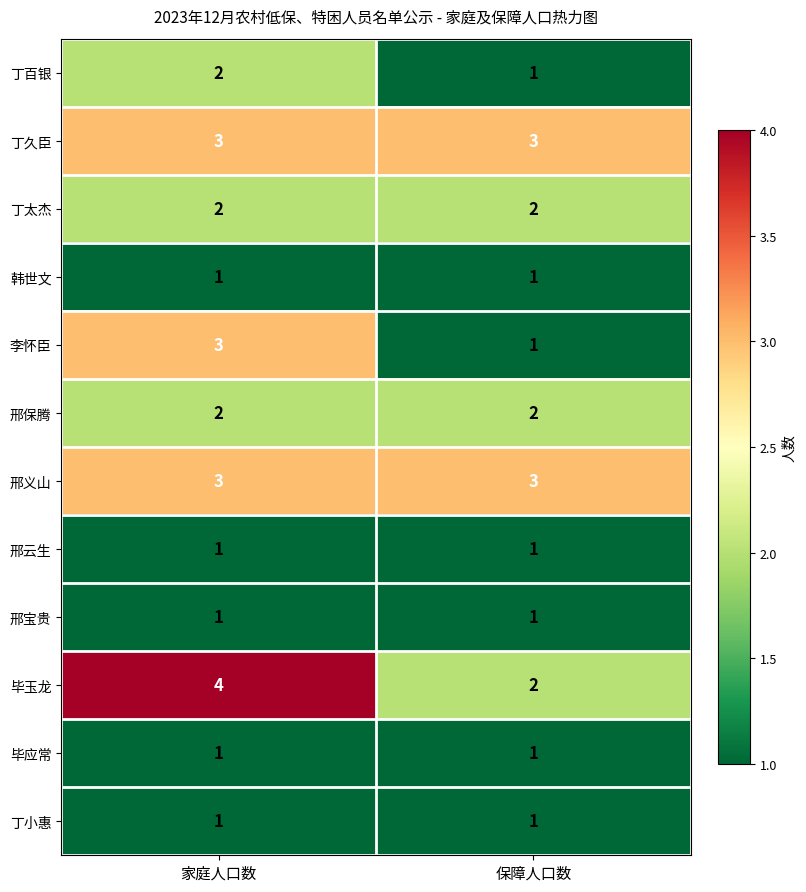

What is the minimum value for 邢义山?

3